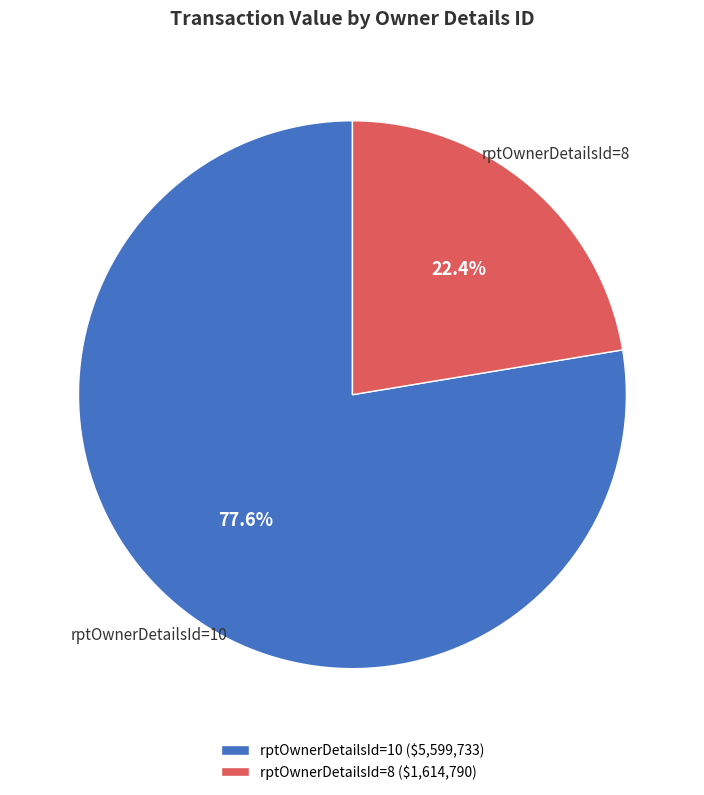

Which slice is the smallest?

rptOwnerDetailsId=8 ($1,614,790)